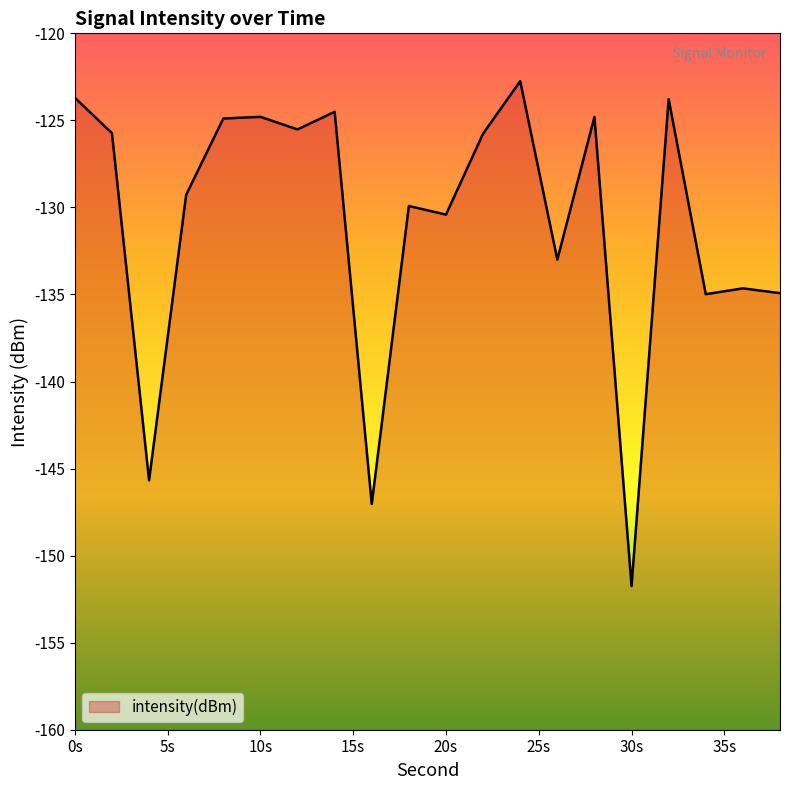

At which category does the chart reach its minimum across all series?

30s